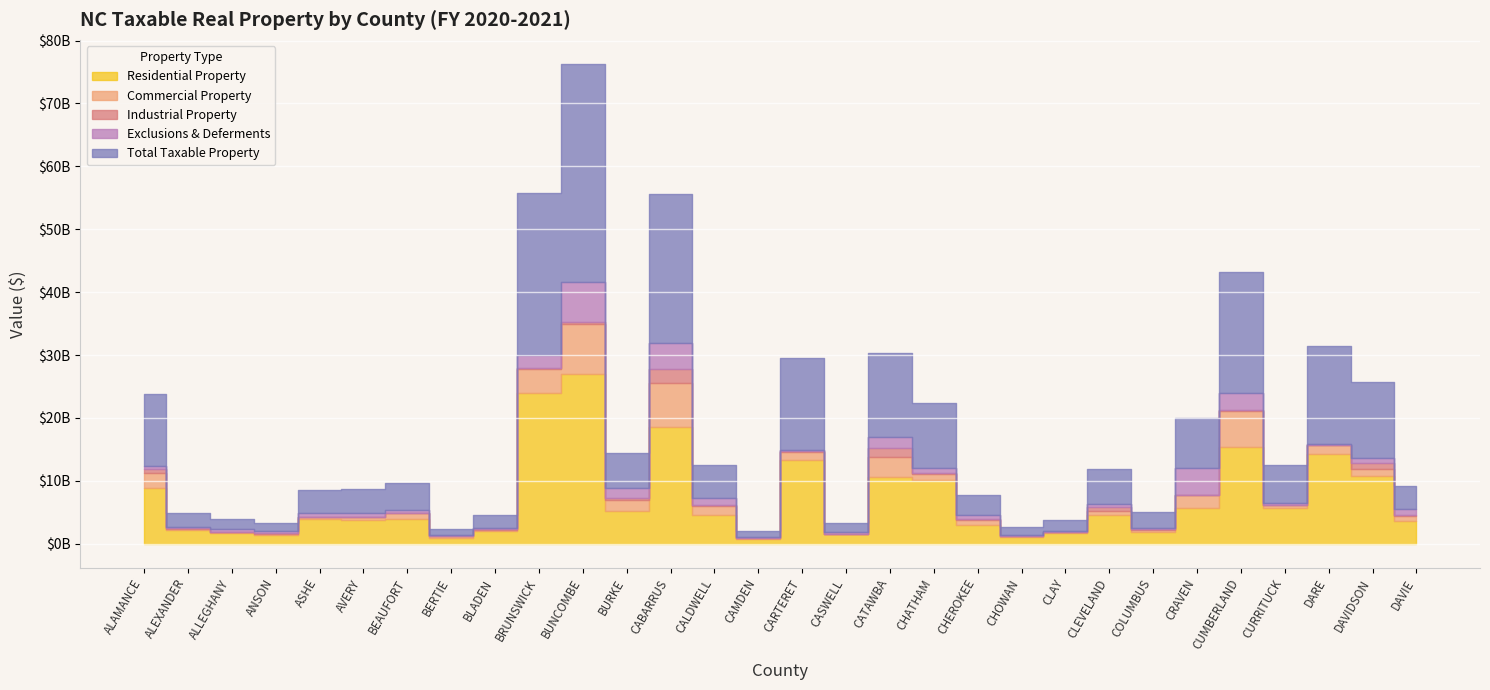

What is the difference between the Industrial Property values at CLEVELAND and CABARRUS?

1573288020